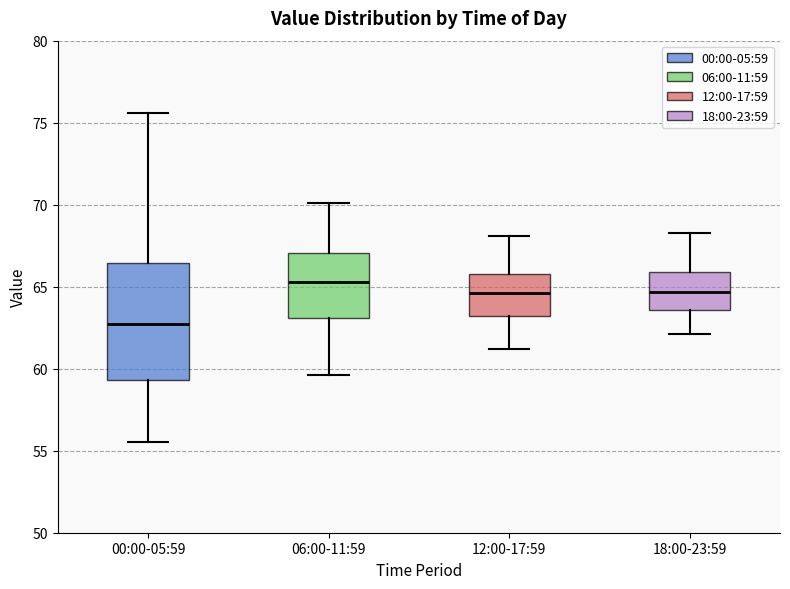

Where is the lower edge of the box for 06:00-11:59 on the y-axis? The values are not printed on the chart, so give them approximately, as read against the axis.

63.0